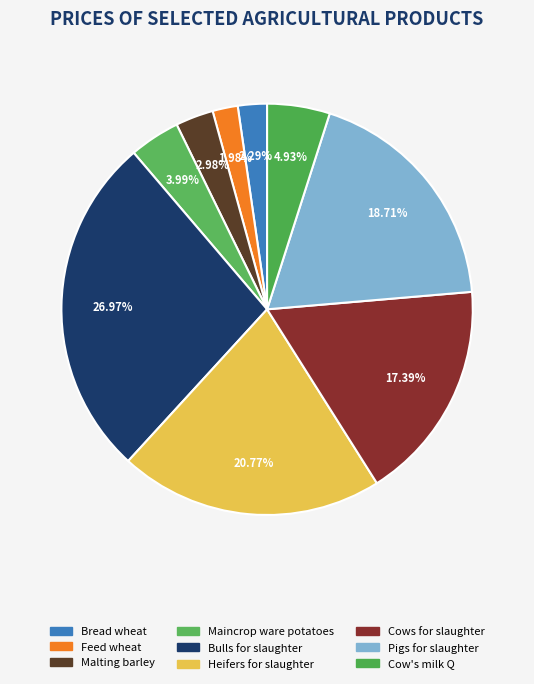

Does Pigs for slaughter represent more than half of the total?

No